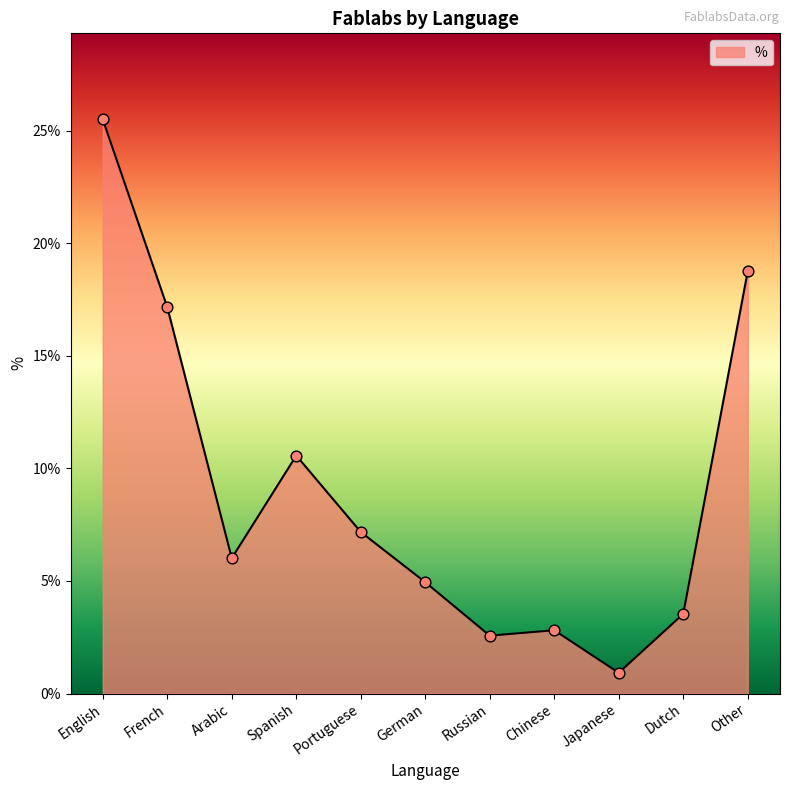

Is this an area chart (filled region under the line)?

Yes